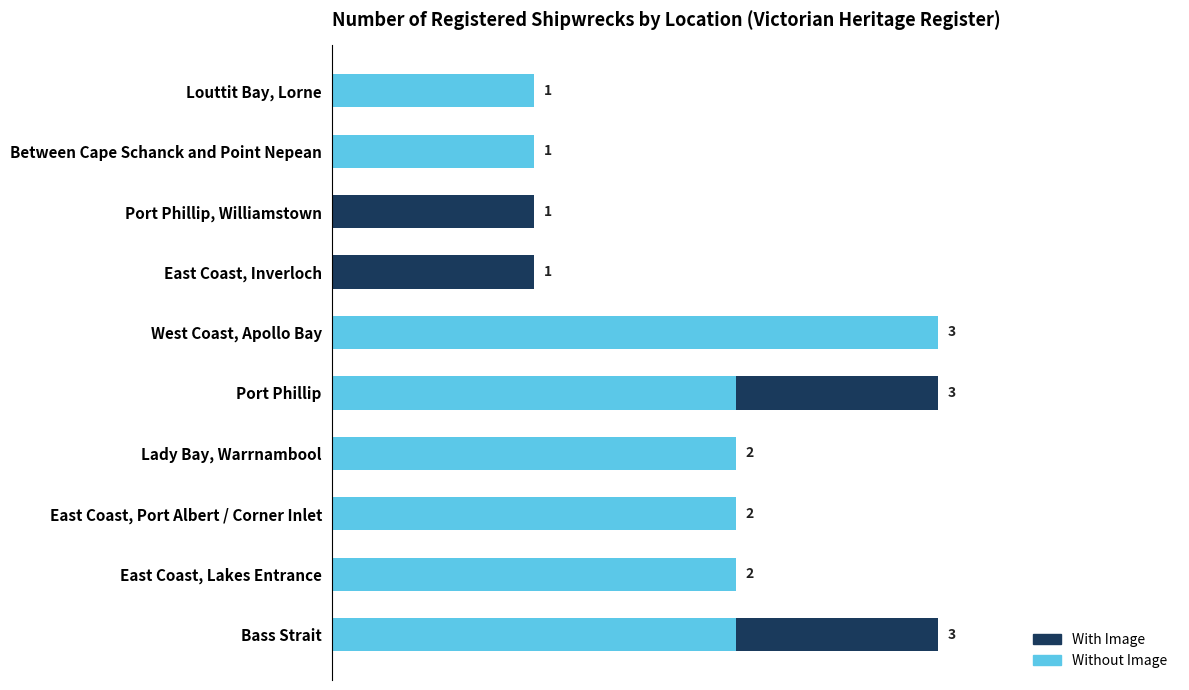

Which category has the highest value in the Without Image series?

West Coast, Apollo Bay